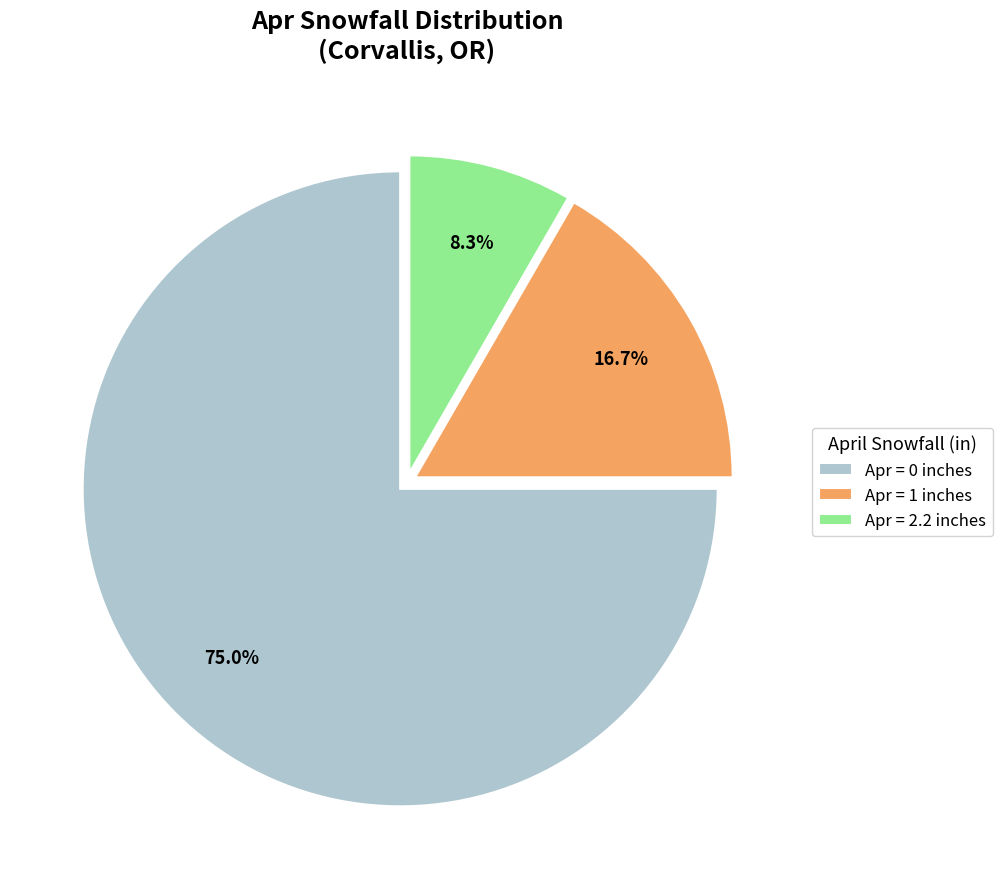

Which has a higher value, Apr = 1 inches or Apr = 0 inches?

Apr = 0 inches